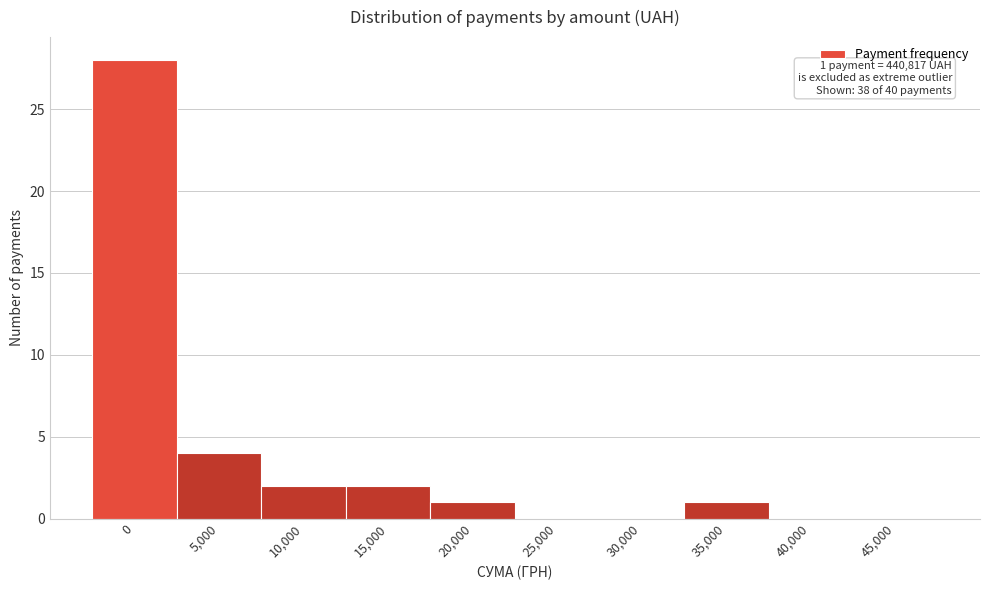

Reading left to right, list all the values displayed in this chart.

0=28	5,000=4	10,000=2	15,000=2	20,000=1	25,000=0	30,000=0	35,000=1	40,000=0	45,000=0